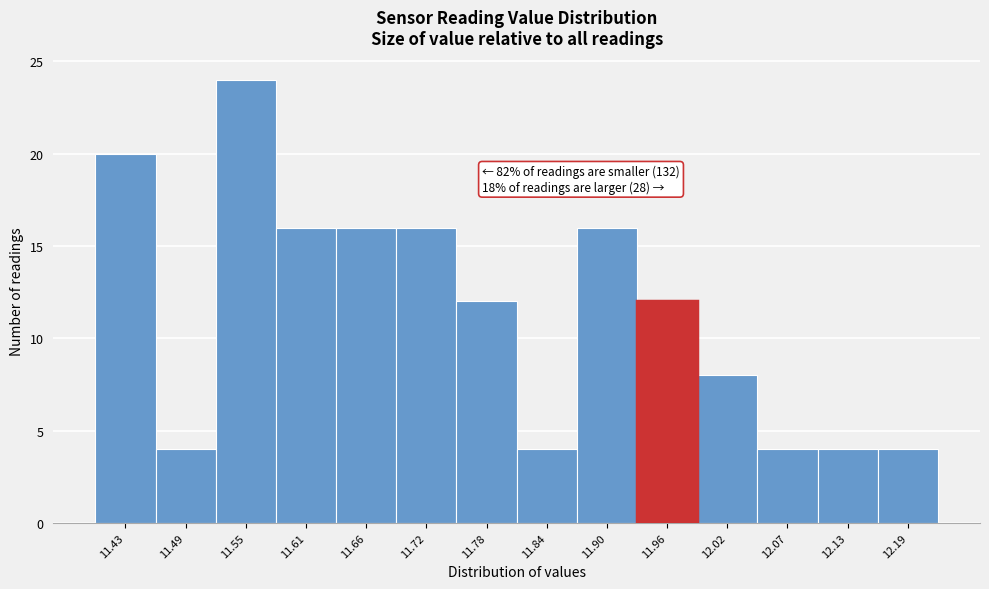

Reading left to right, list all the values displayed in this chart.

20	4	24	16	16	16	12	4	16	12	8	4	4	4